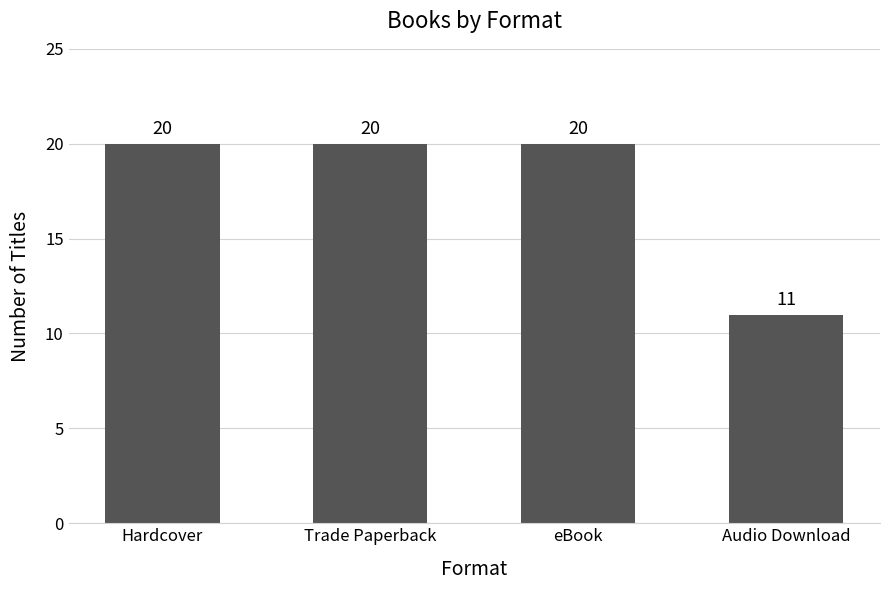

Between Trade Paperback and Audio Download, which is larger?

Trade Paperback